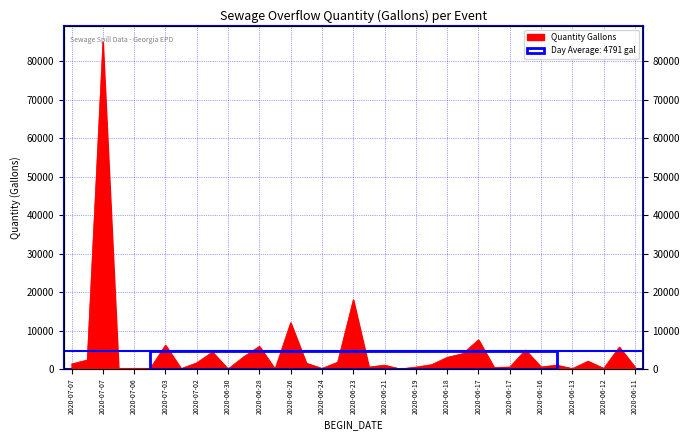

What is the sum of all values?

177263